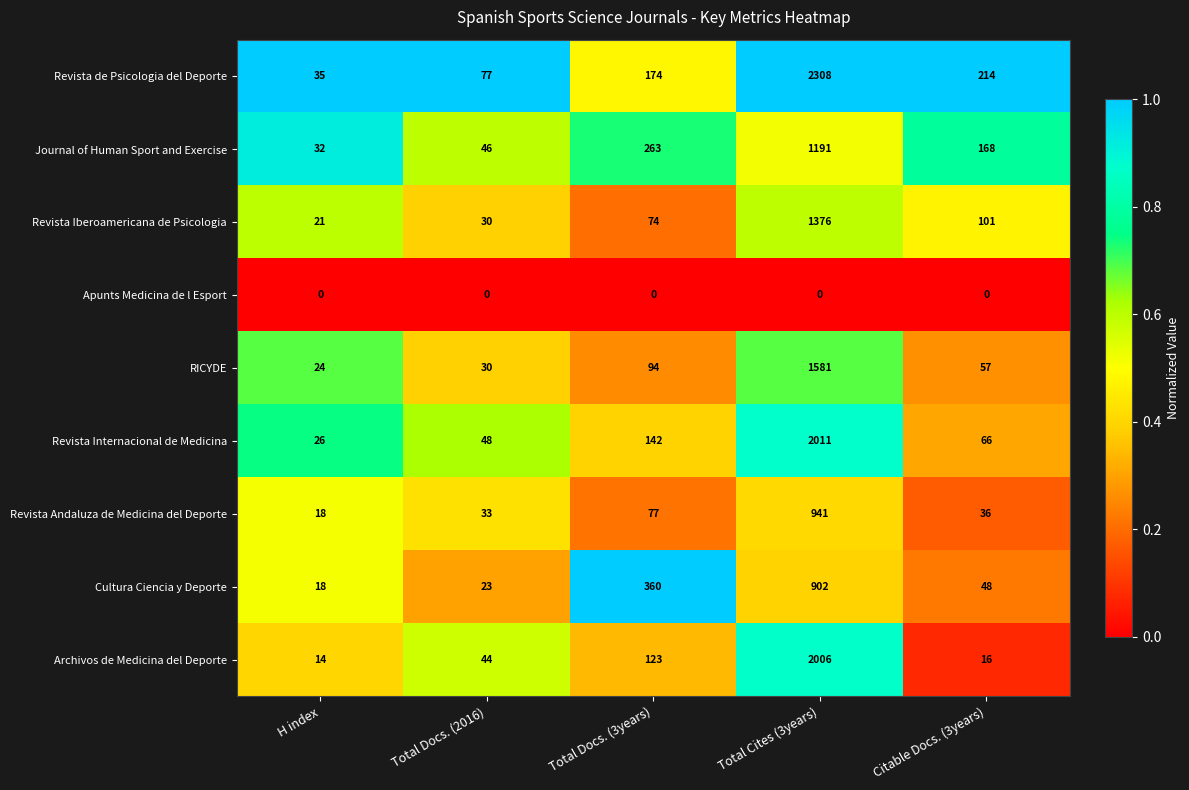

The value of Apunts Medicina de l Esport at Total Cites (3years) is 0. True or false?

True